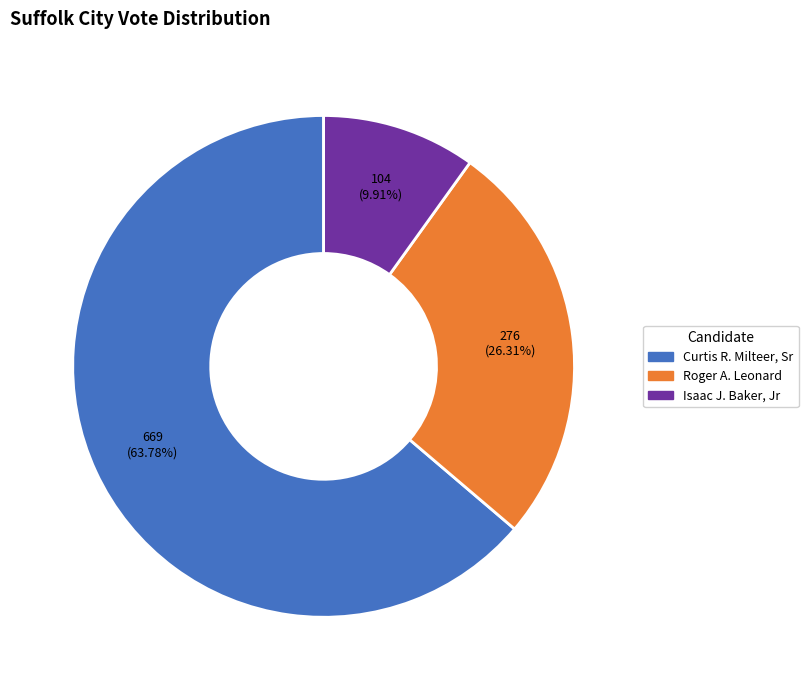

What percentage is the Roger A. Leonard slice, to the nearest percent?

26%